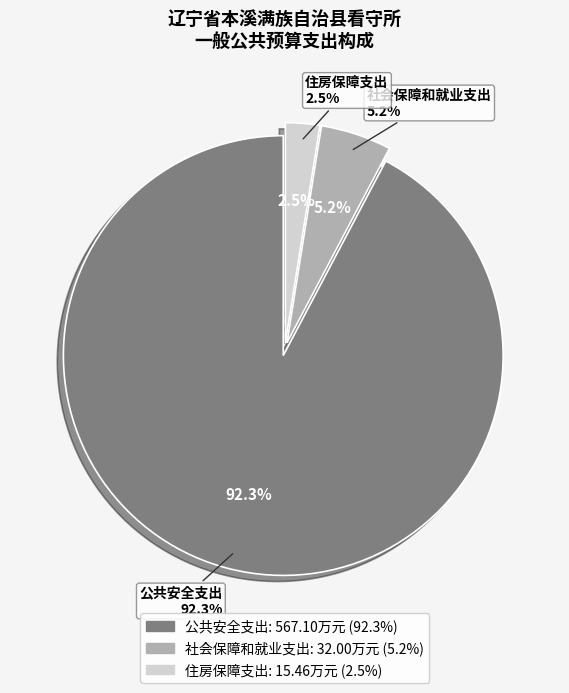

What portion of the pie excludes 社会保障和就业支出?

94.8%